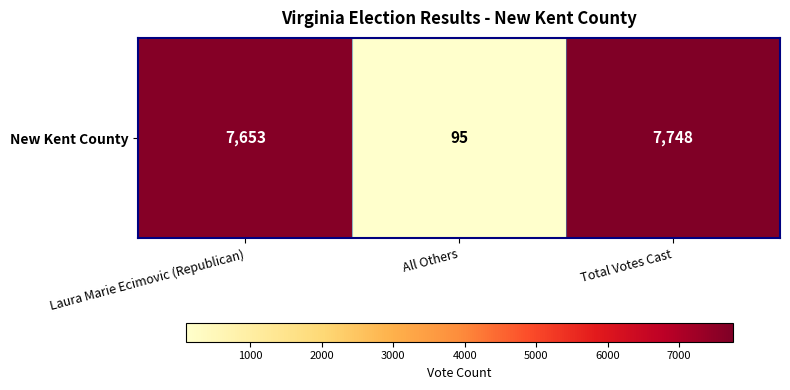

Which category has the lowest value across all series?

All Others